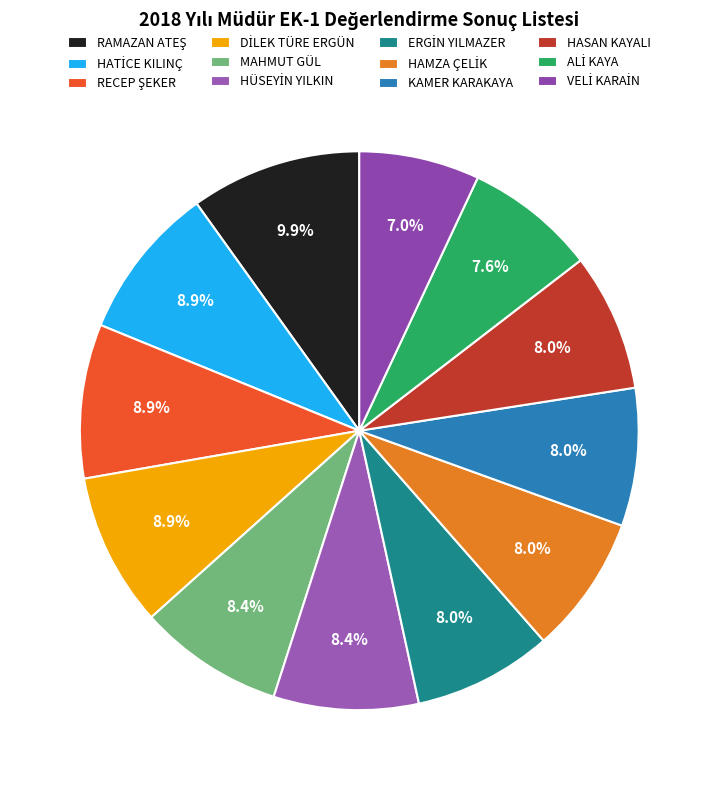

Which slice is the largest?

RAMAZAN ATEŞ